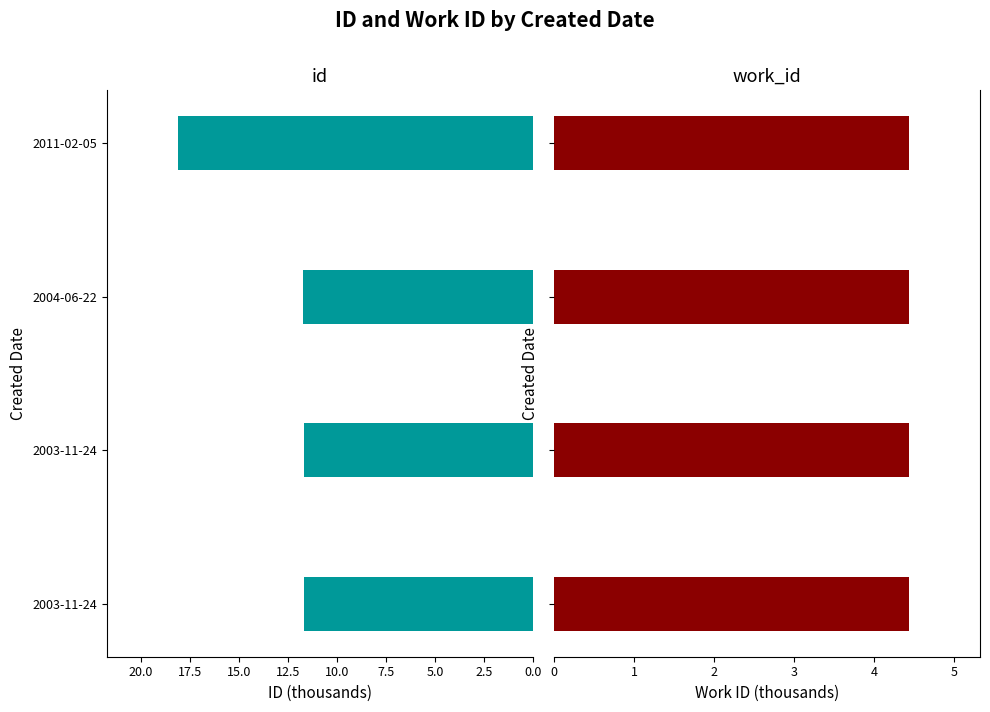

Which series has the largest total across all categories?

id